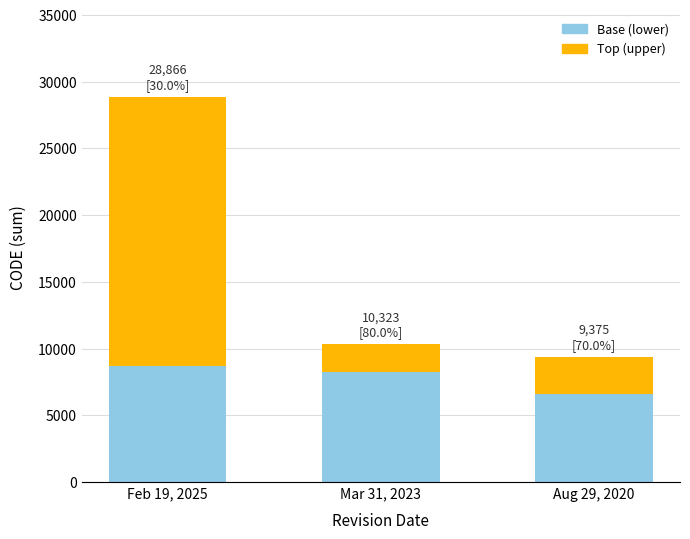

The Base (lower) series shows 8258.4 at Mar 31, 2023. True or false?

True